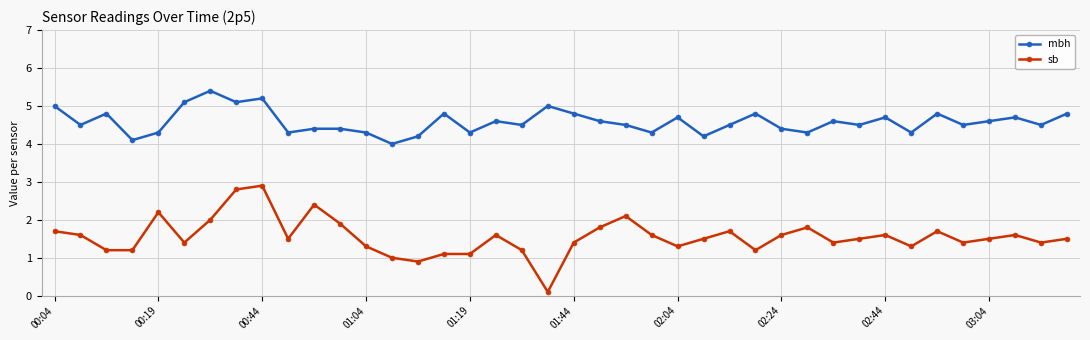

What is the average value of the sb series?

1.6